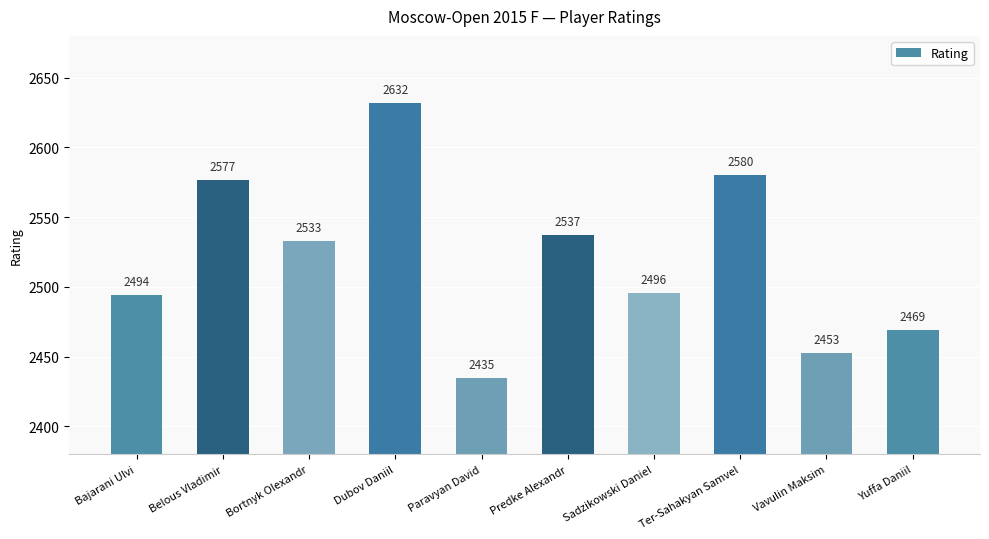

At which label does the data first exceed 2533?

Belous Vladimir